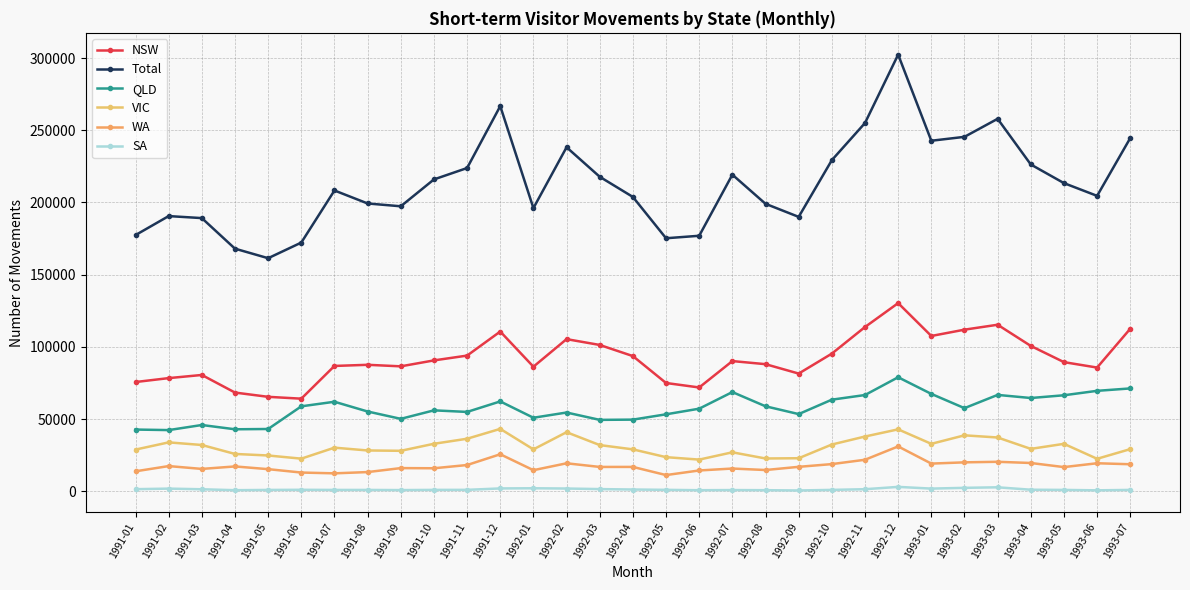

True or false: Total and WA cross at least once.

False